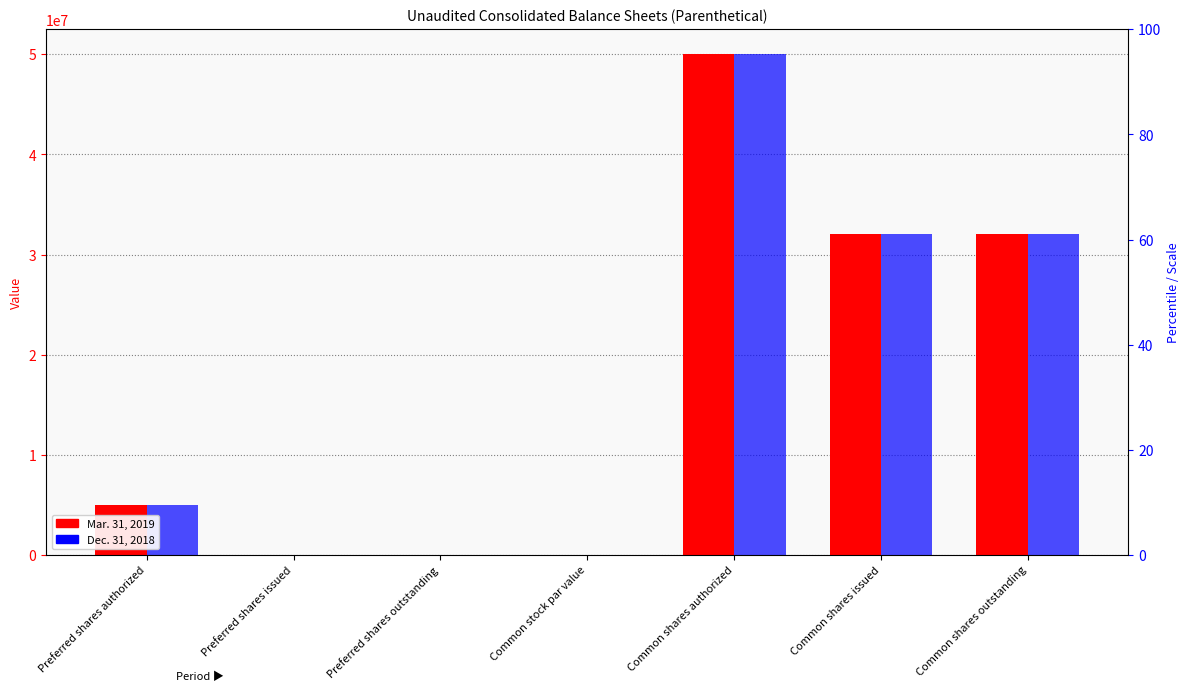

Which series has the largest total across all categories?

Mar. 31, 2019